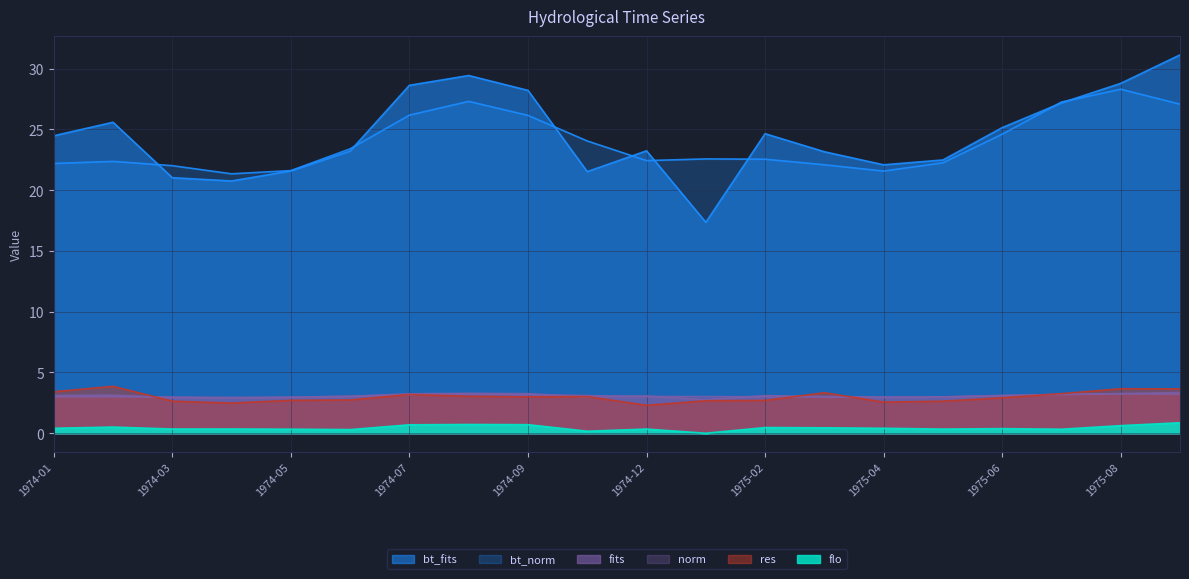

True or false: bt_fits and res intersect in this chart.

False